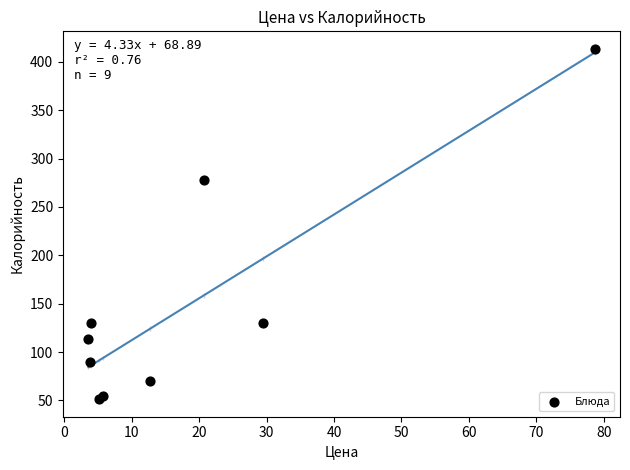

What Y value in the scatter plot is closest to 232?

278.1